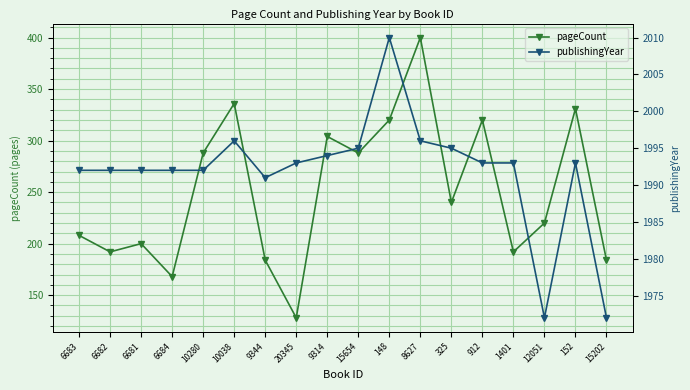

True or false: pageCount has a value of 320 at 912.

True